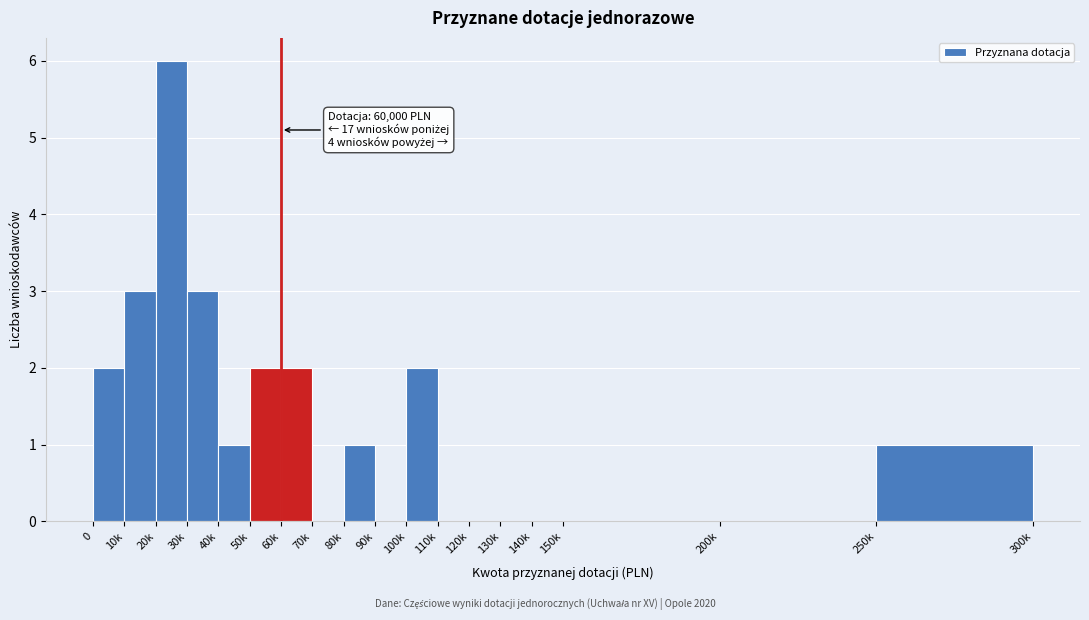

Reading left to right, extract all data points from this chart.

0=2	10k=3	20k=6	30k=3	40k=1	50k=2	60k=2	70k=0	80k=1	90k=0	100k=2	110k=0	120k=0	130k=0	140k=0	150k=0	200k=0	250k=1